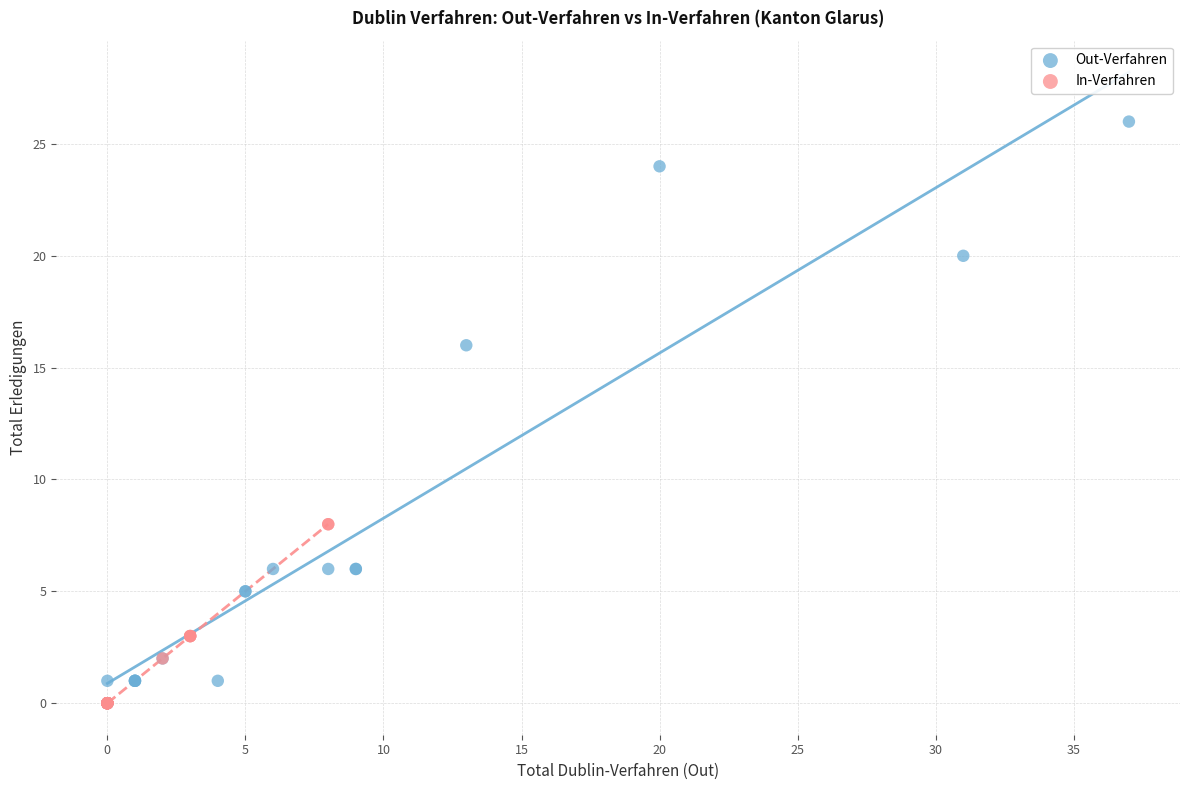

Which series has the largest Y range (max minus min)?

Out-Verfahren